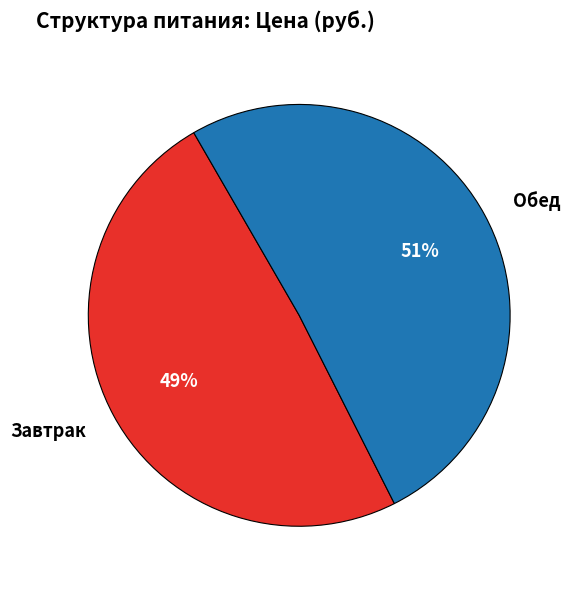

Do Обед and Завтрак together represent more than half of the pie?

Yes